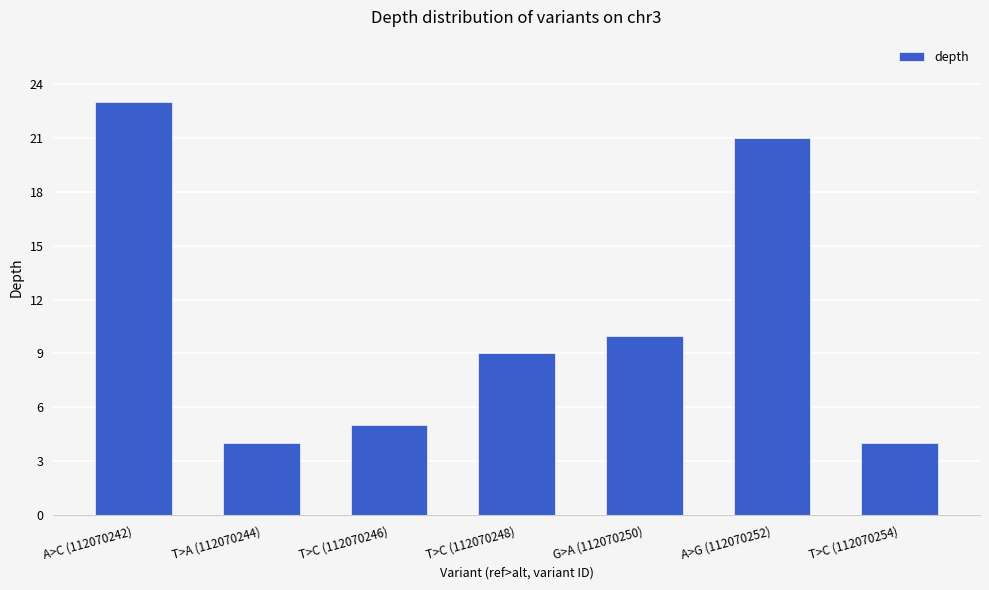

What position from the right is A>G (112070252)?

2